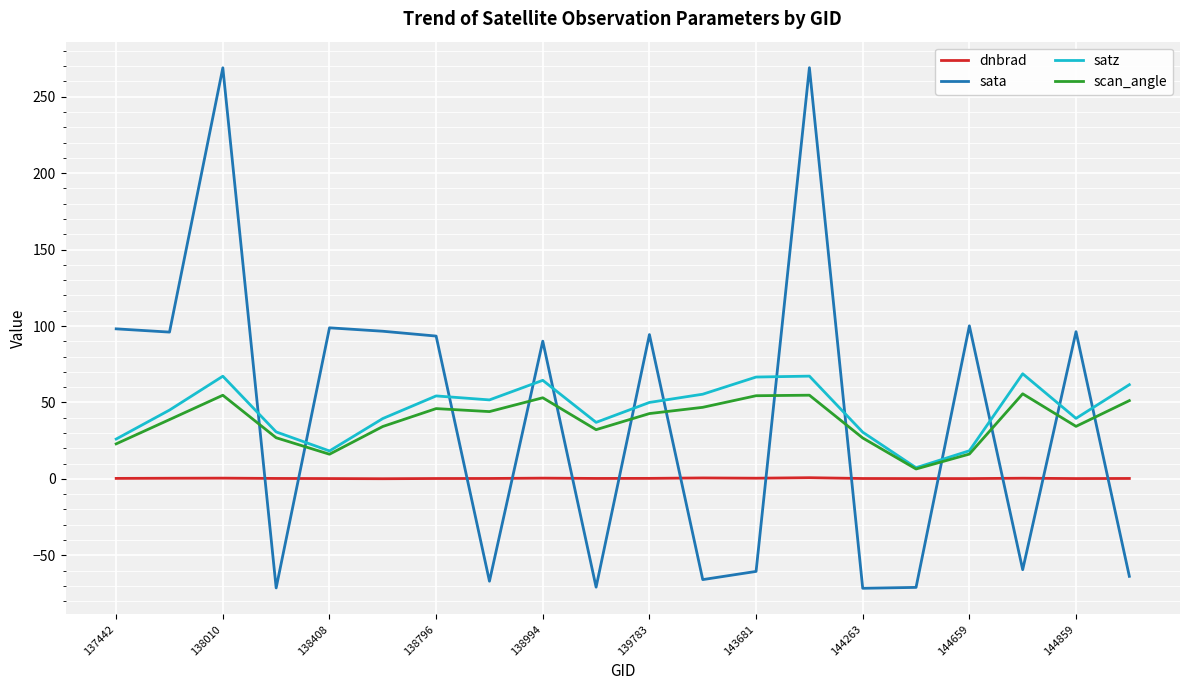

In sata, how many points are lower than both neighbors (excluding endpoints)?

7